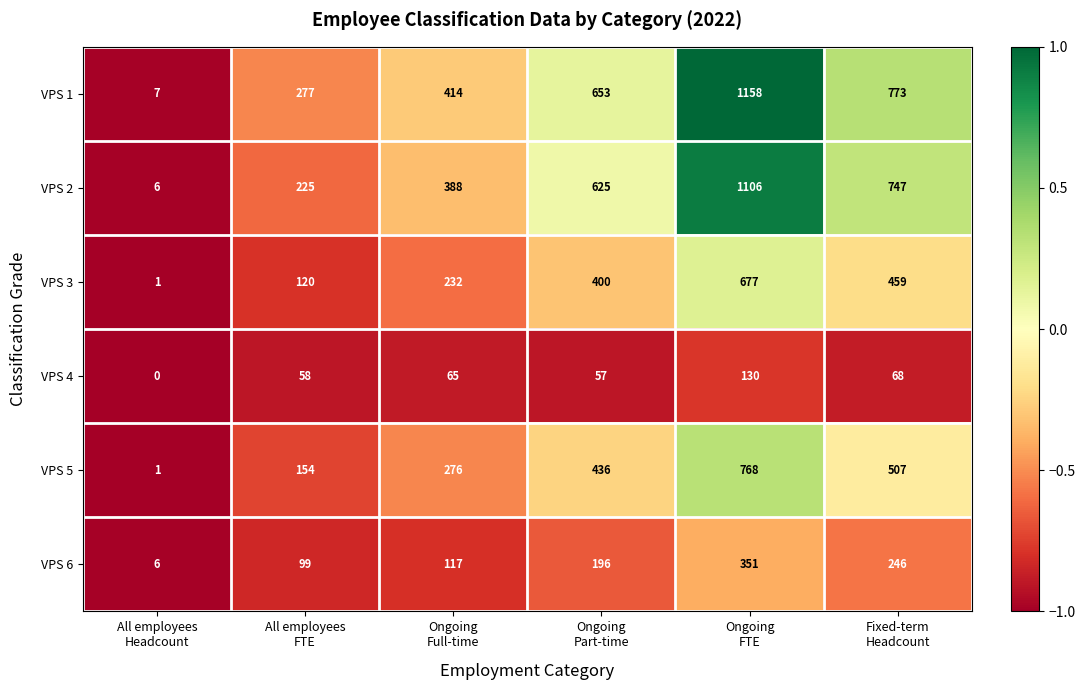

Which series has the largest range (max minus min)?

VPS 1